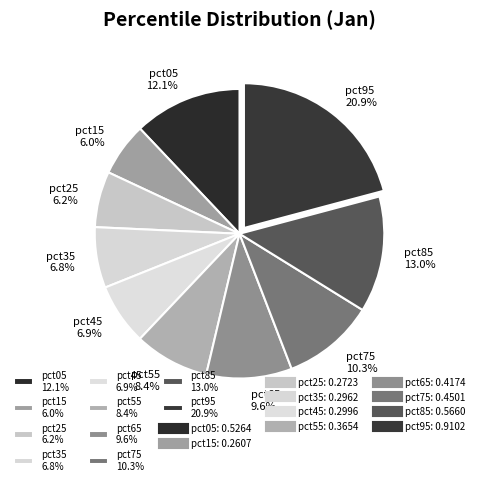

To the nearest percent, what is the difference between the largest and smallest slice percentages?

15%